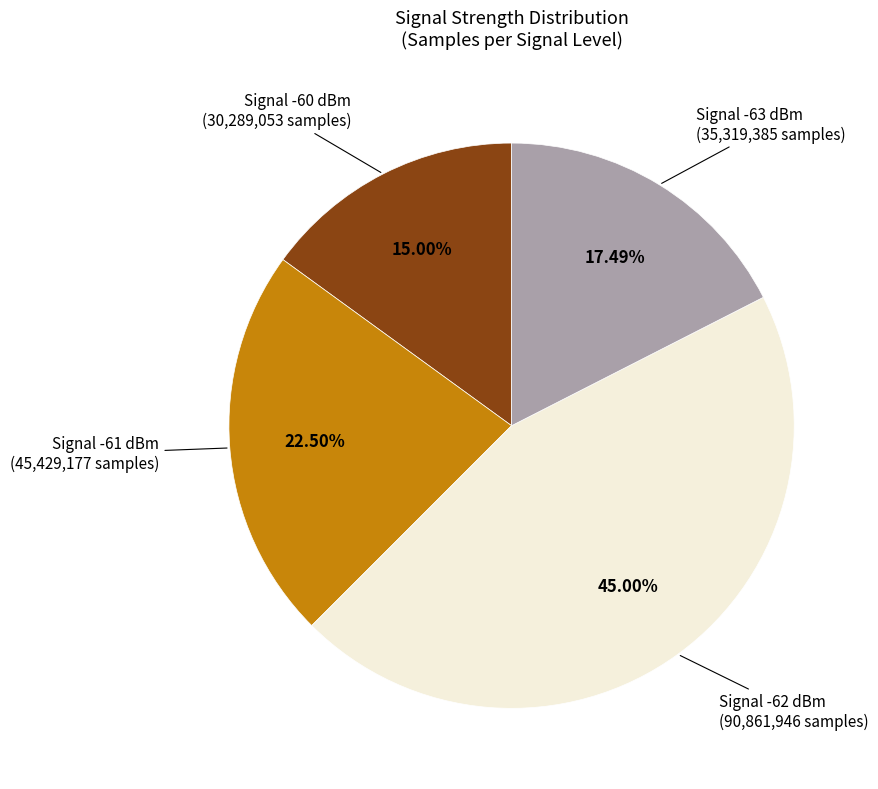

Does any single category account for the majority?

No